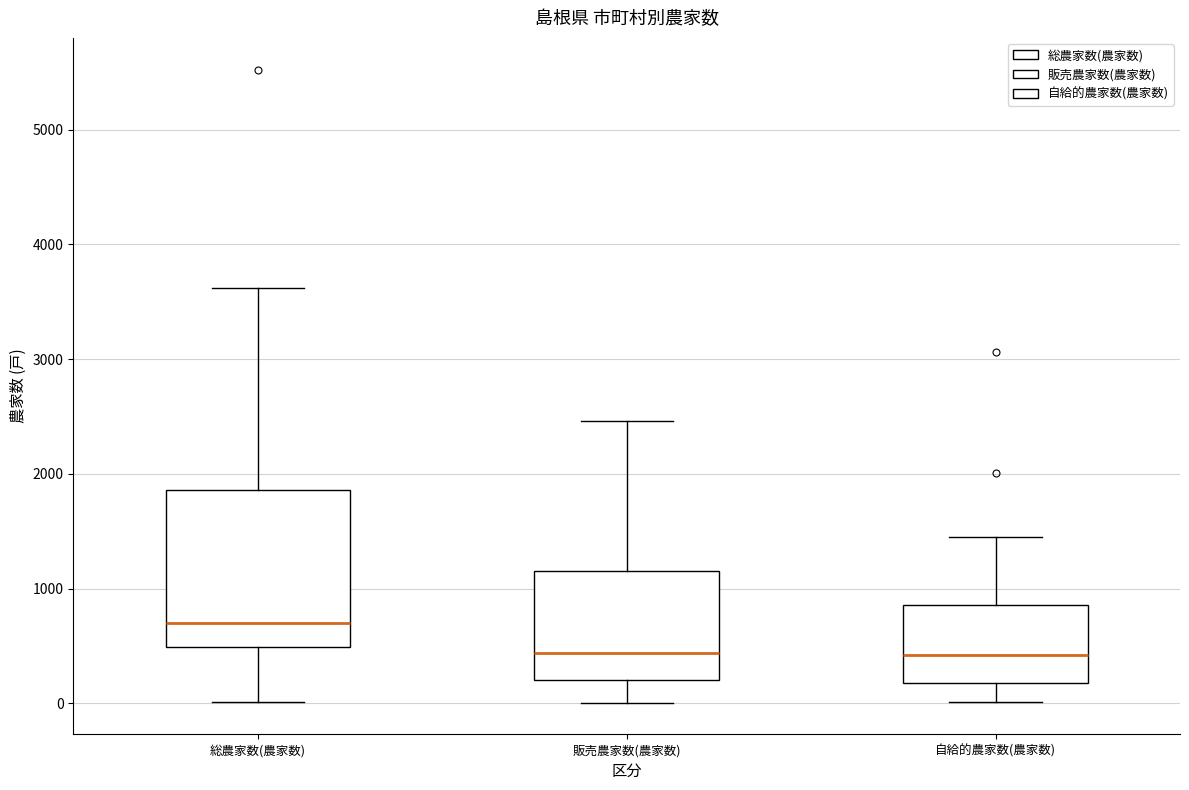

Where is the lower edge of the box for 自給的農家数(農家数) on the y-axis? The values are not printed on the chart, so give them approximately, as read against the axis.

200